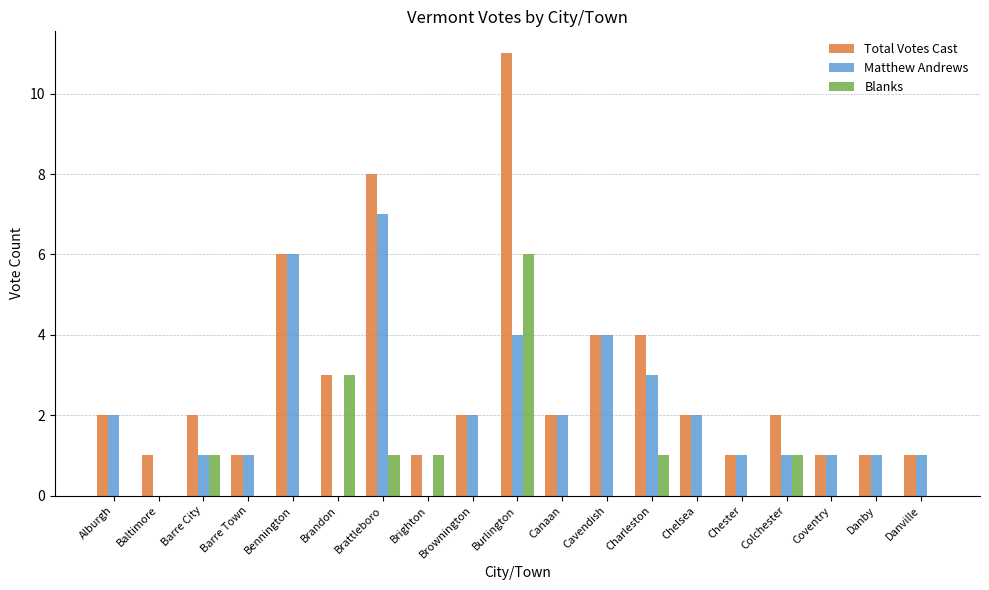

Is it true that Blanks equals -3 at Alburgh?

False